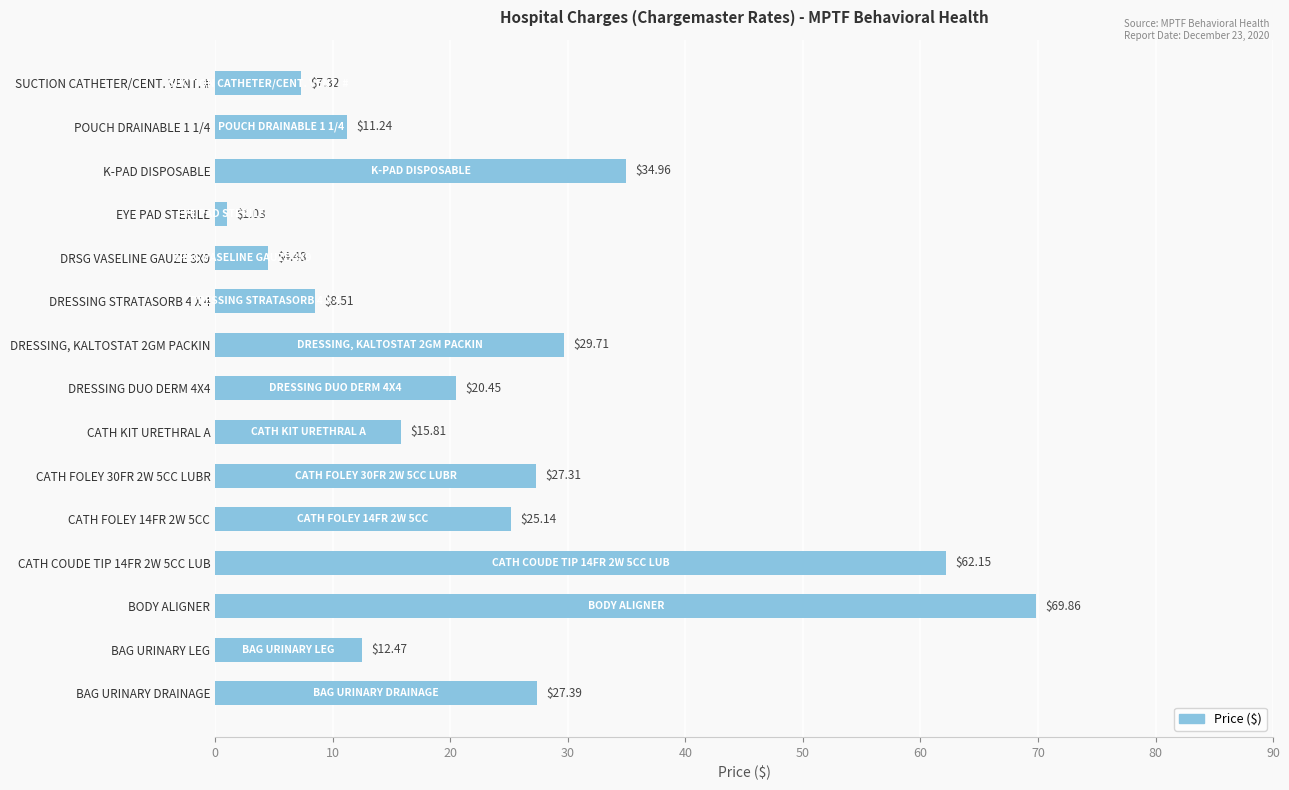

What is the difference between the maximum and minimum values?

68.8